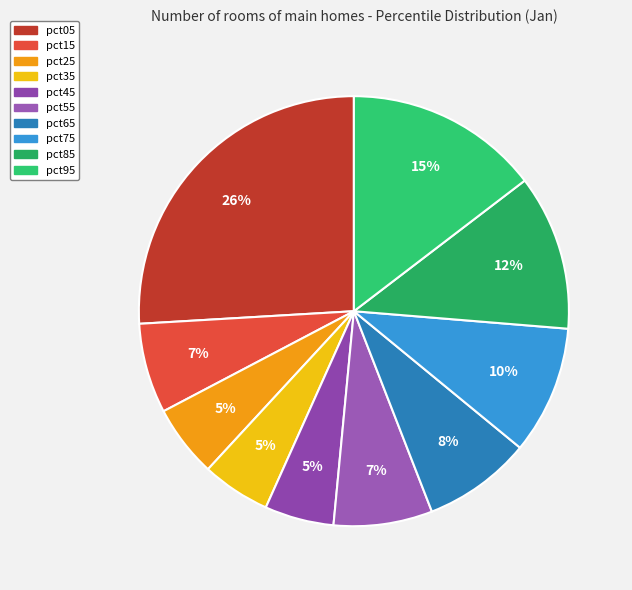

Which slice is the largest?

pct05